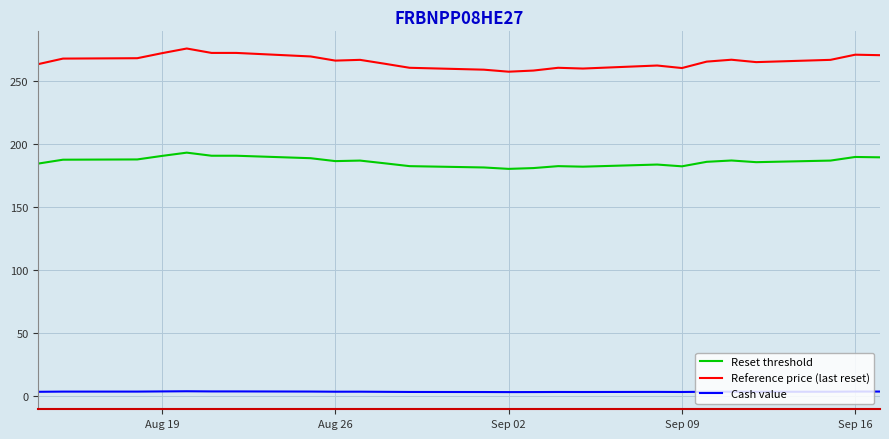

Which series has the largest total across all categories?

Reference price (last reset)